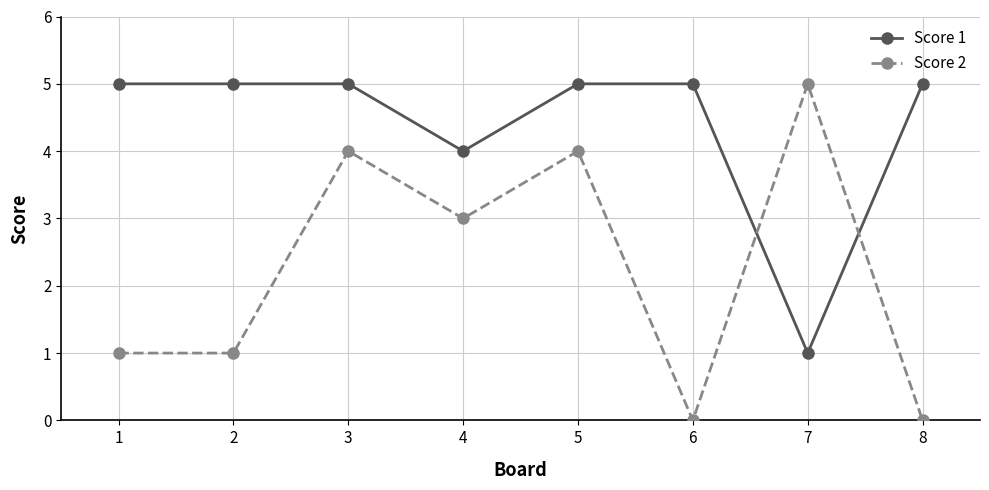

The Score 1 series shows 8 at 3. True or false?

False